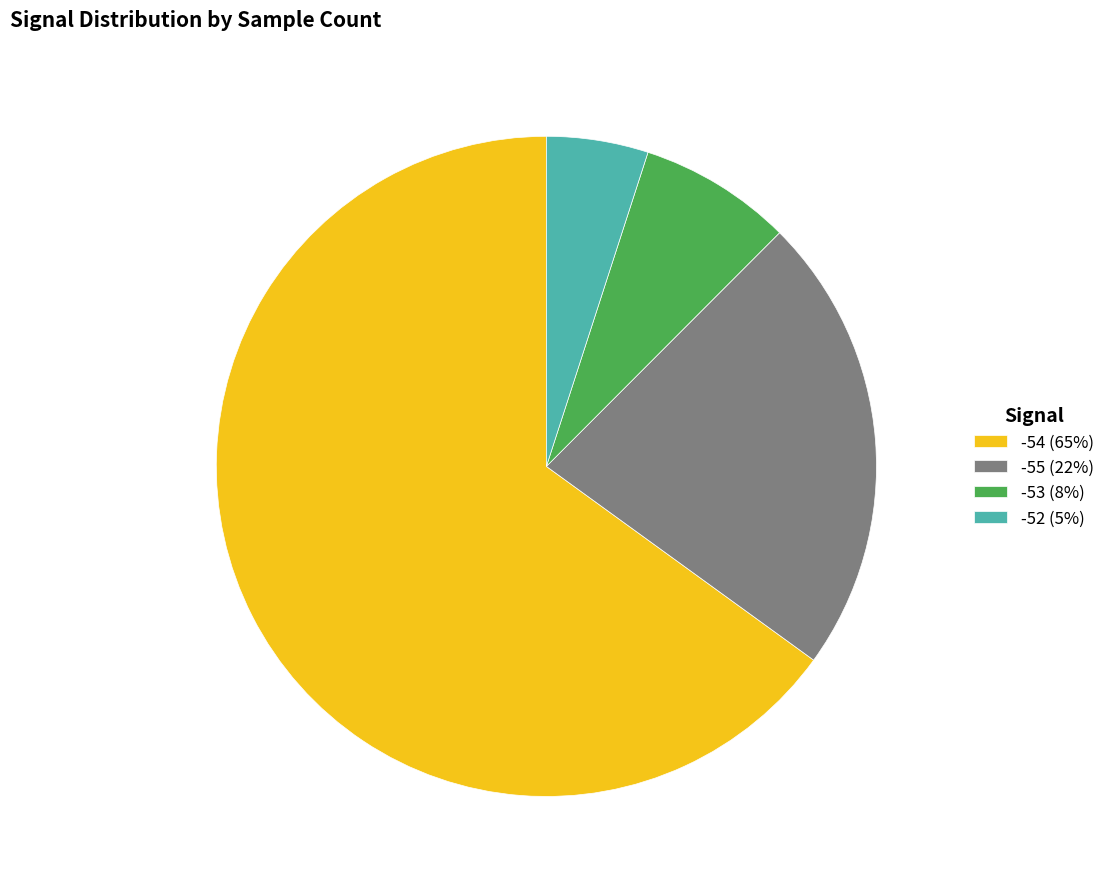

What is the largest slice in the pie chart?

-54 (65%)